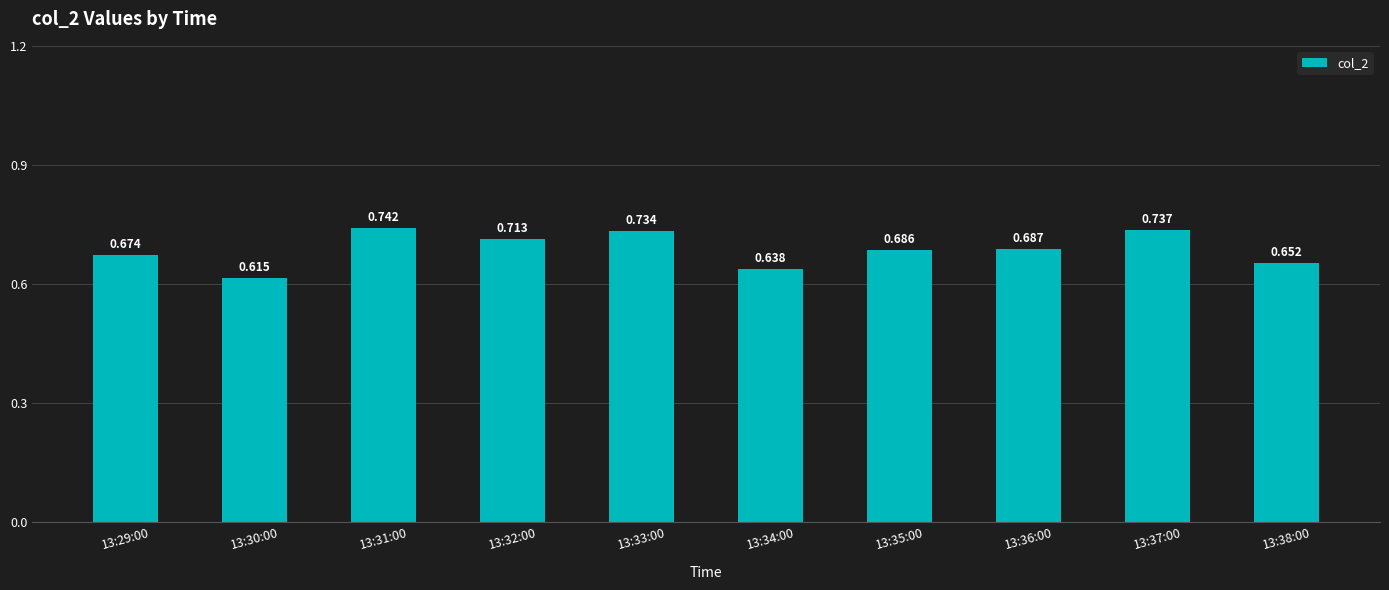

Rank the categories by value from highest to lowest.

13:31:00, 13:37:00, 13:33:00, 13:32:00, 13:36:00, 13:35:00, 13:29:00, 13:38:00, 13:34:00, 13:30:00